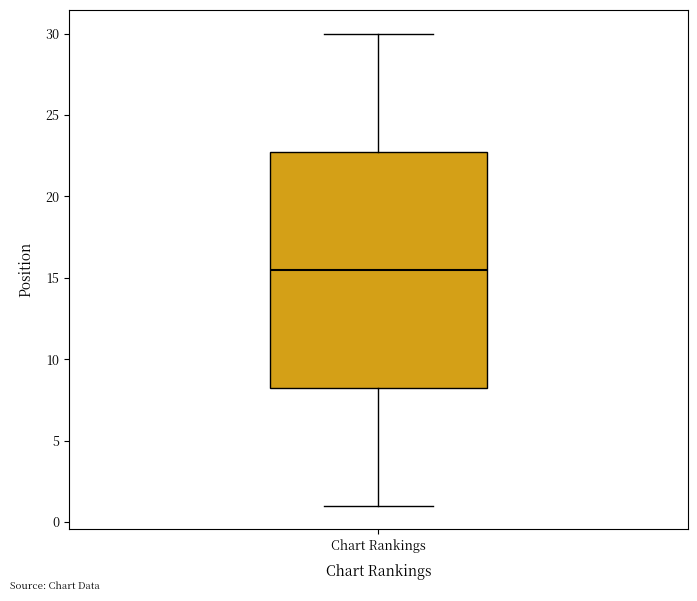

Read this box plot against the y-axis: the position of the median line, the range covered by the box, and the ends of both whiskers. The values are not printed on the chart, so give them approximately, as read against the axis.

median 15.5, box 8.5 to 23.0, whiskers 1.0 to 30.0